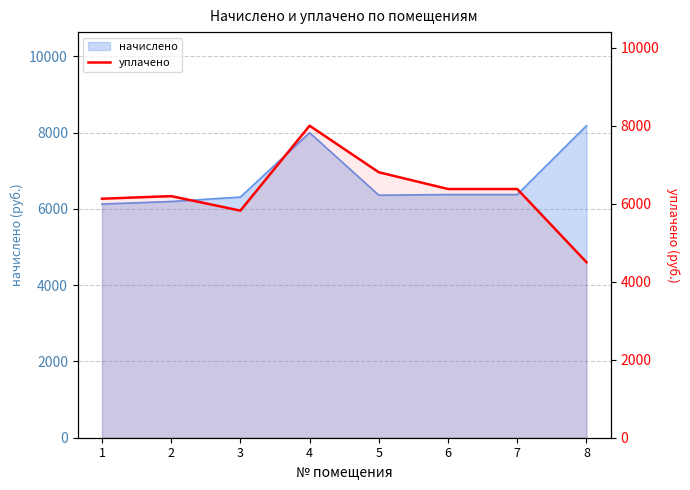

Between 6 and 3, which is larger?

6